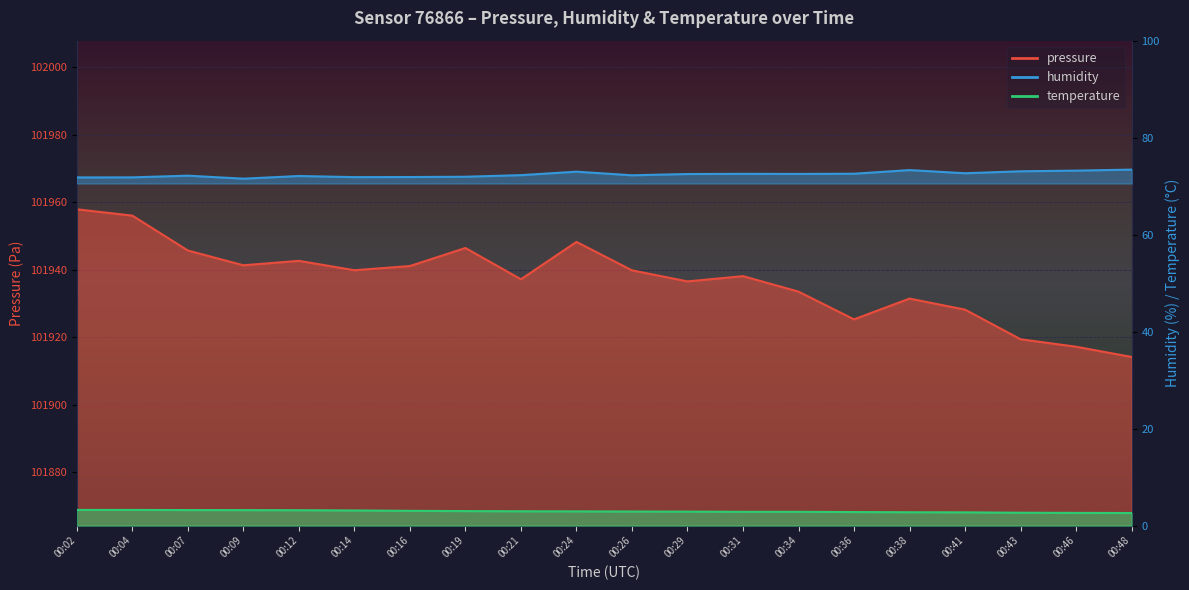

How many data points in pressure are less than 101939?

10